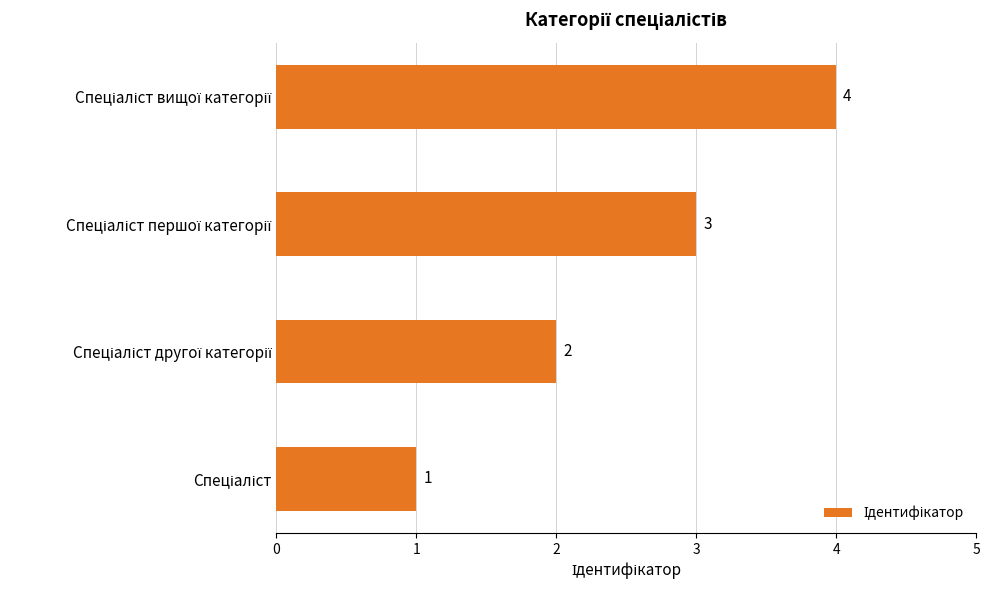

What is the maximum value shown in the chart?

4